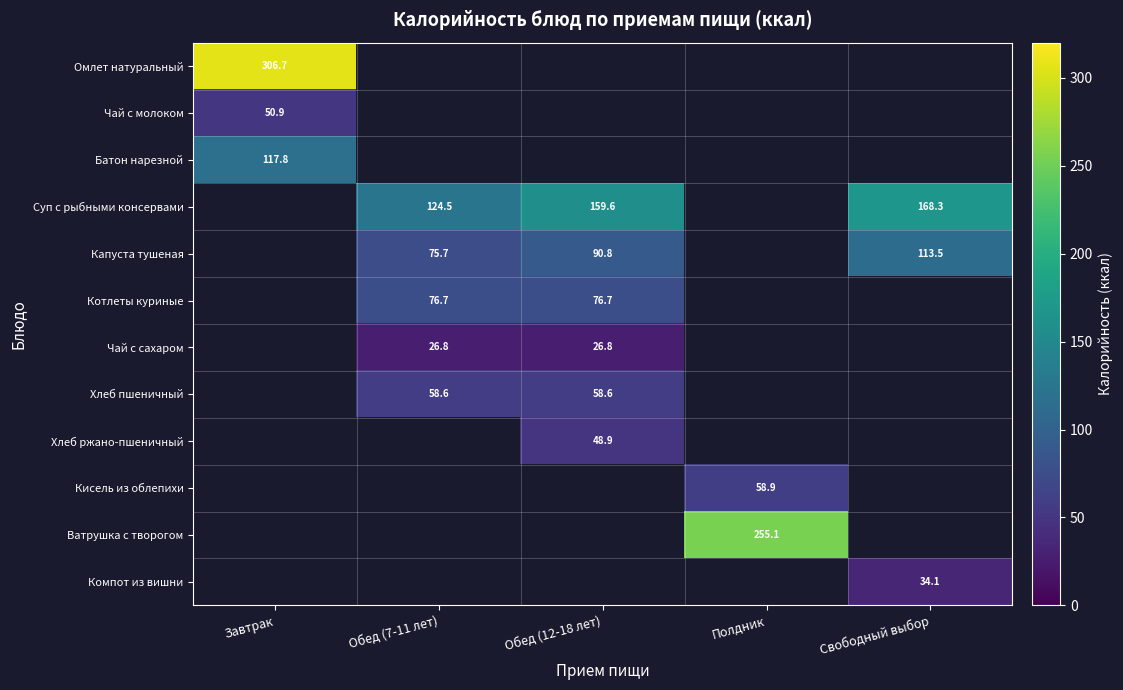

Is the value of Котлеты куриные at Обед (7-11 лет) greater than the value of Капуста тушеная at Свободный выбор?

No